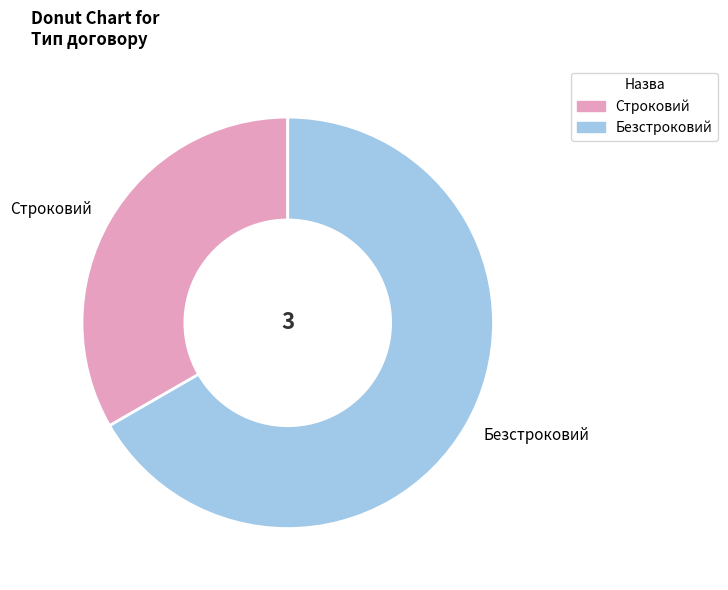

Is the sum of Строковий and Безстроковий greater than half?

Yes